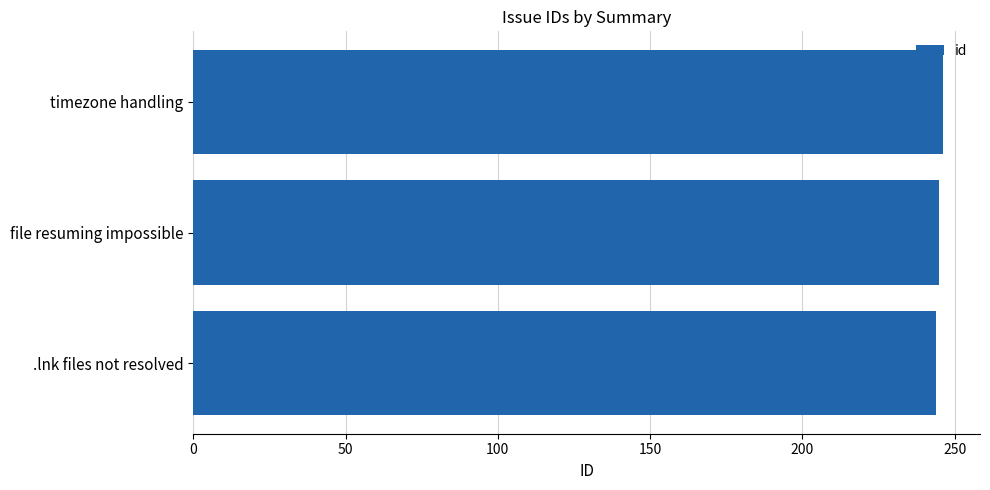

What is the ratio of the value at timezone handling to the value at file resuming impossible?

1.0